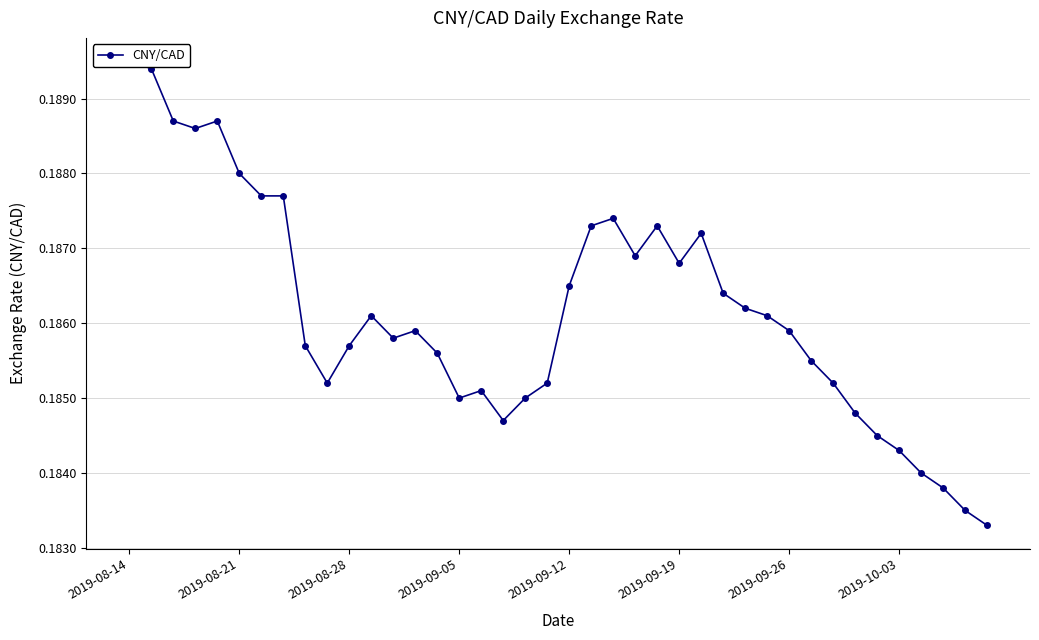

Between 18 and 21, which is larger?

21